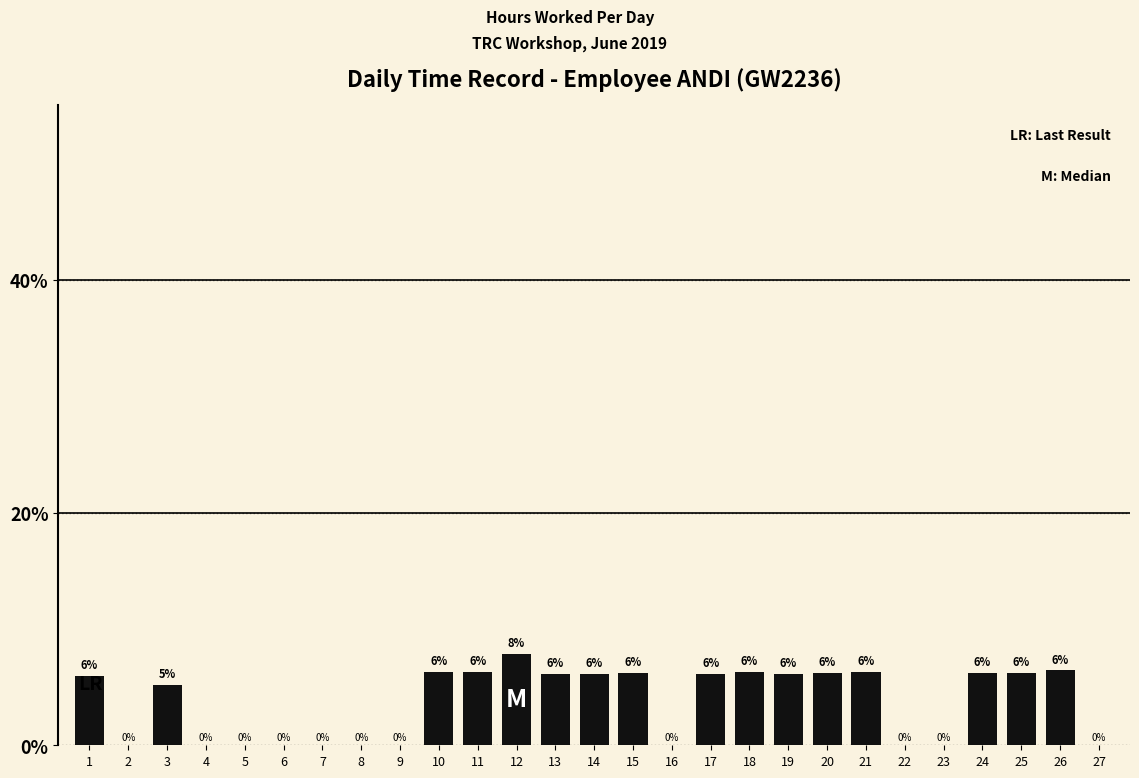

True or false: the data shows 4.1 at 22.

False